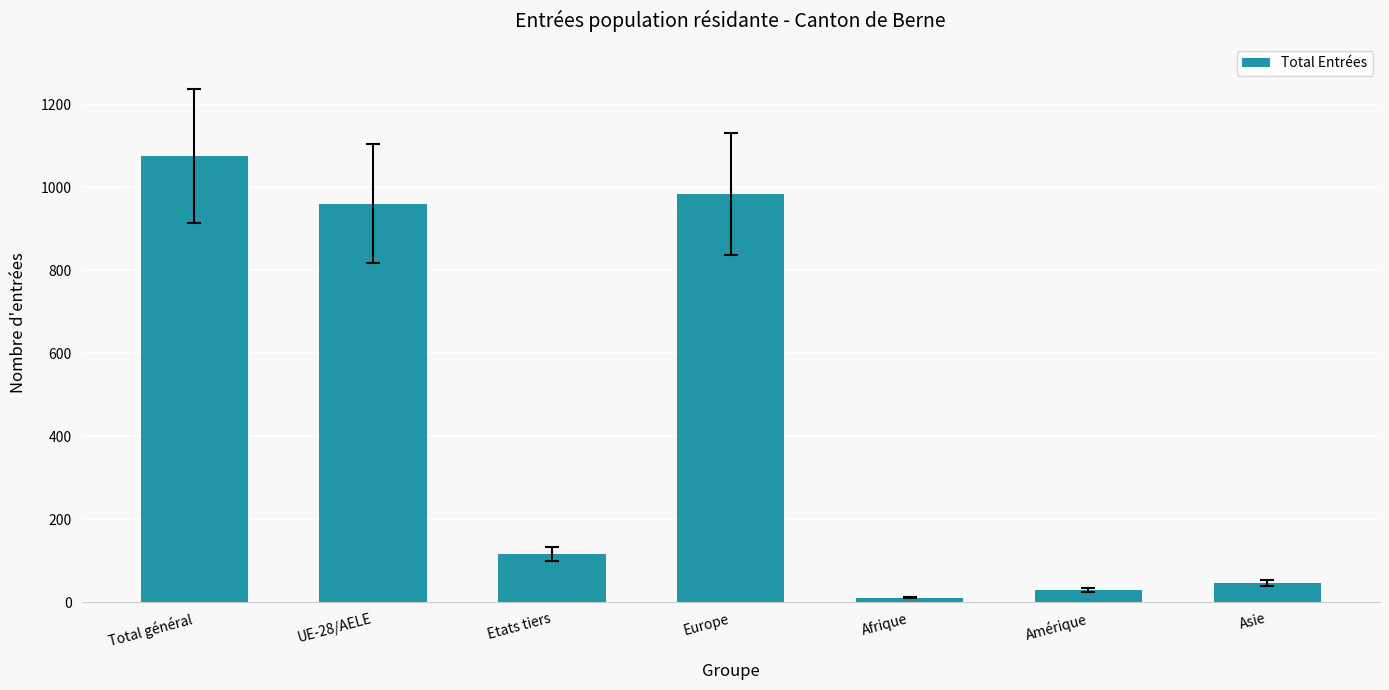

Reading left to right, extract all data points from this chart.

Total général=1077	UE-28/AELE=961	Etats tiers=116	Europe=984	Afrique=11	Amérique=29	Asie=46